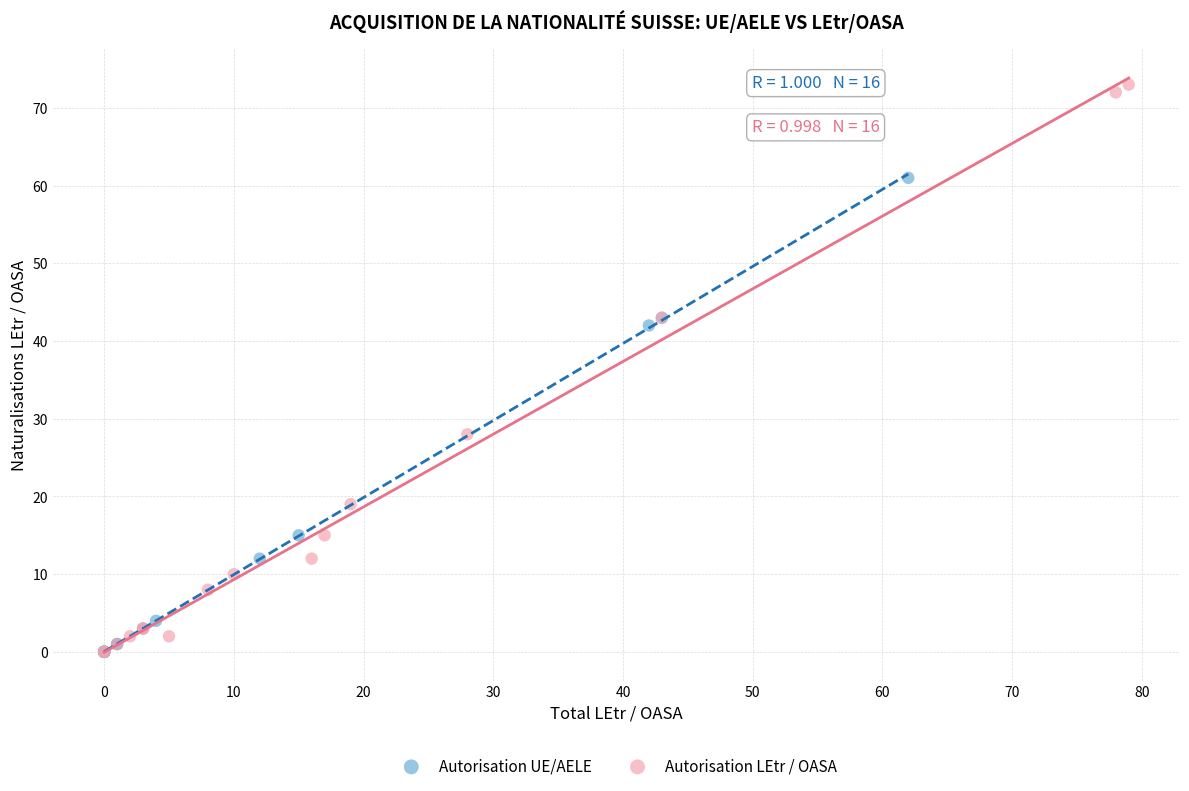

Which series has the largest Y range (max minus min)?

Autorisation LEtr / OASA